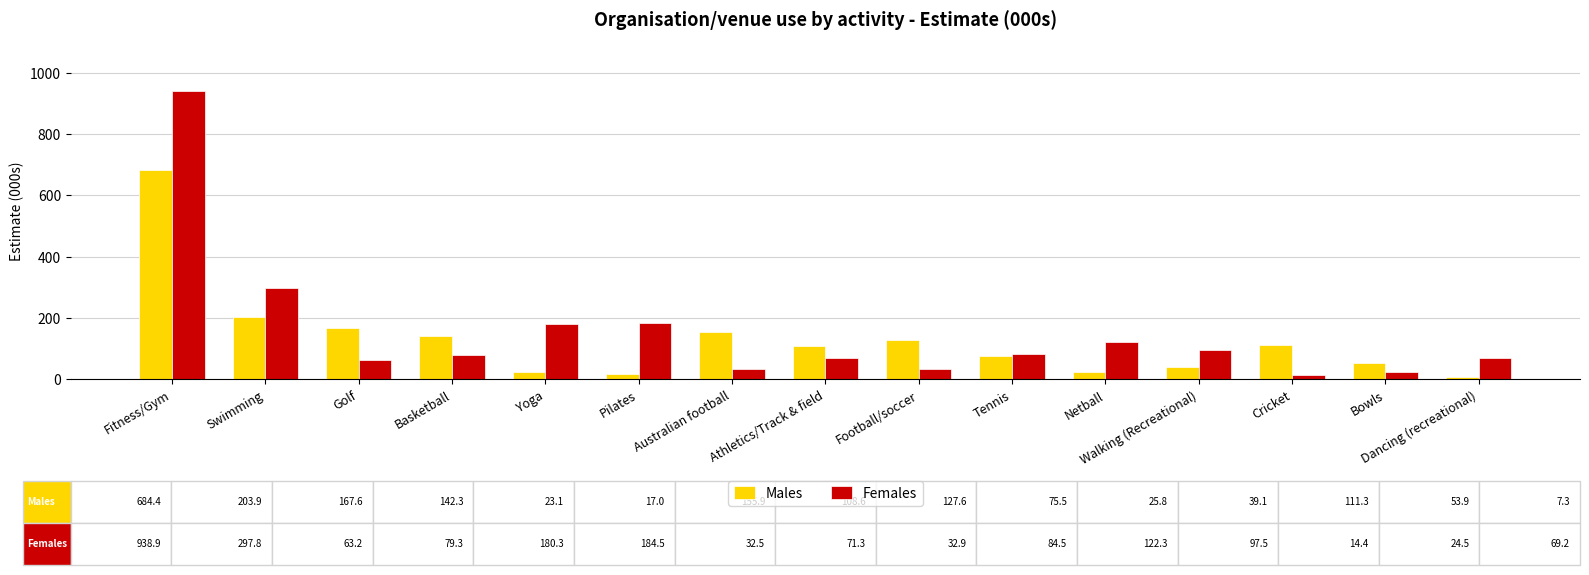

What position from the right is Netball?

5